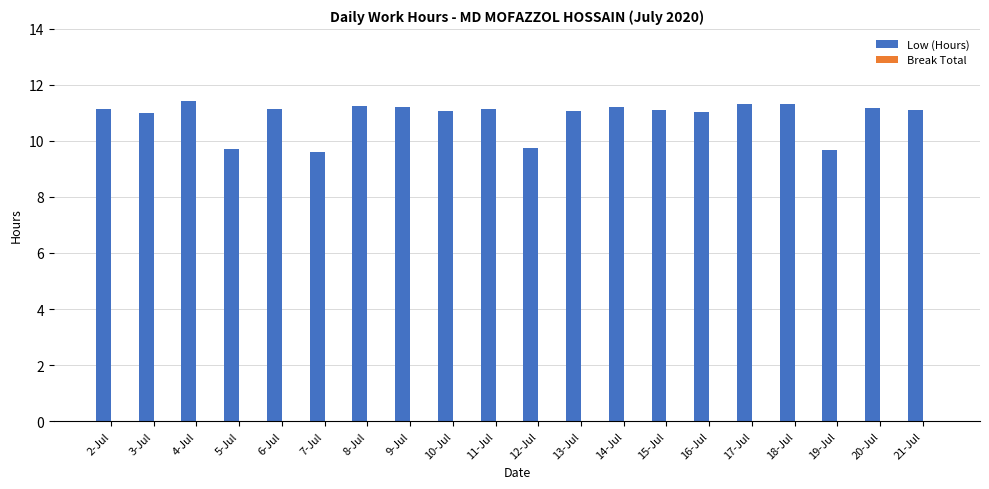

What is the difference between the maximum and minimum values?

1.8